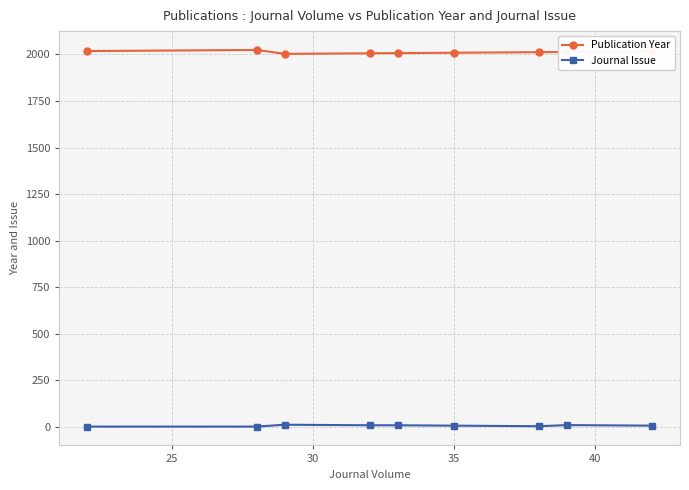

Does the chart have visible grid lines?

Yes